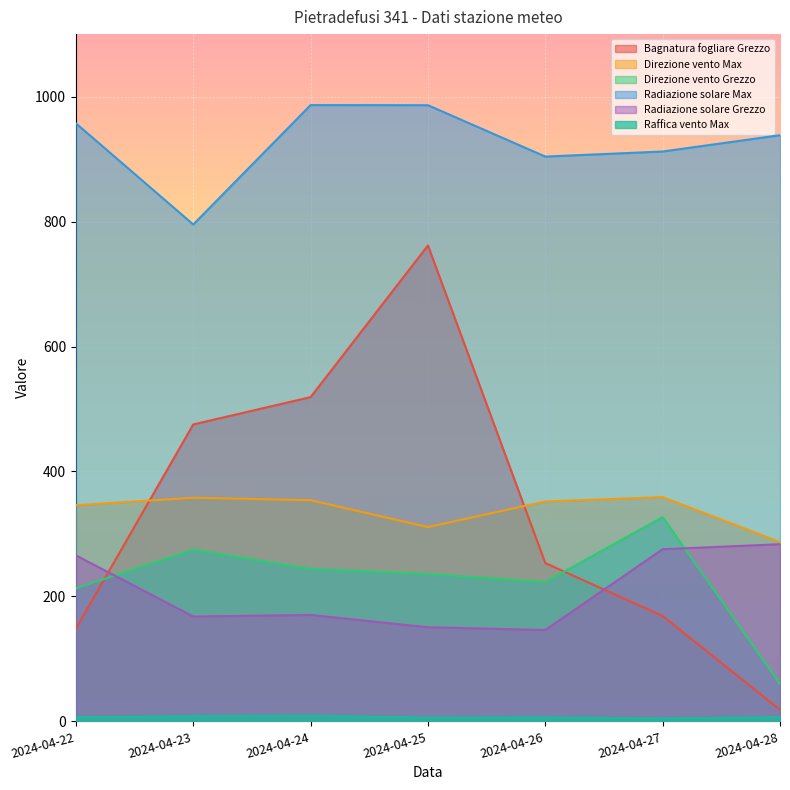

What is the lowest value of the Raffica vento Max series?

4.6